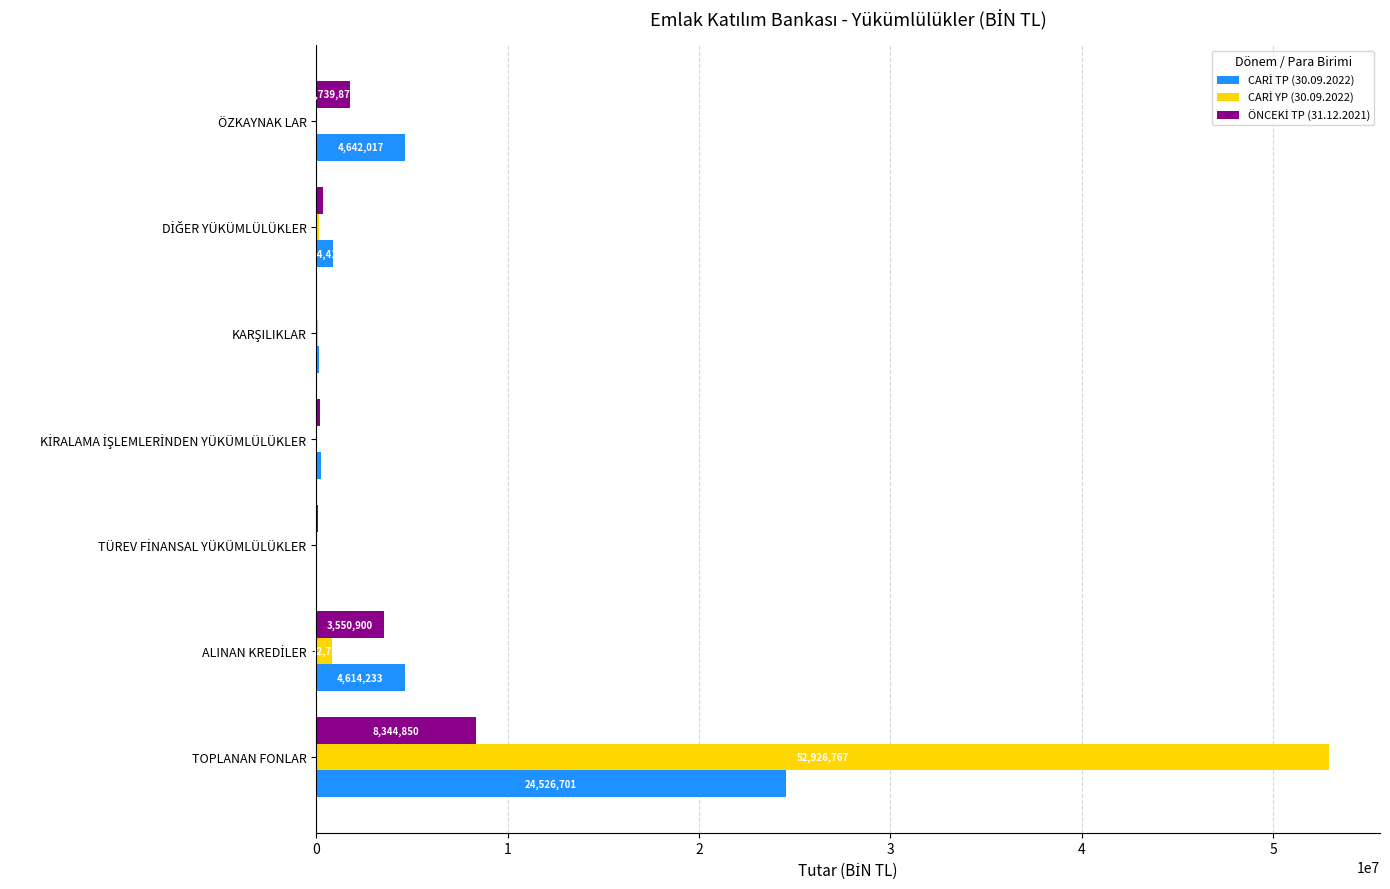

At which category does the chart reach its peak across all series?

TOPLANAN FONLAR